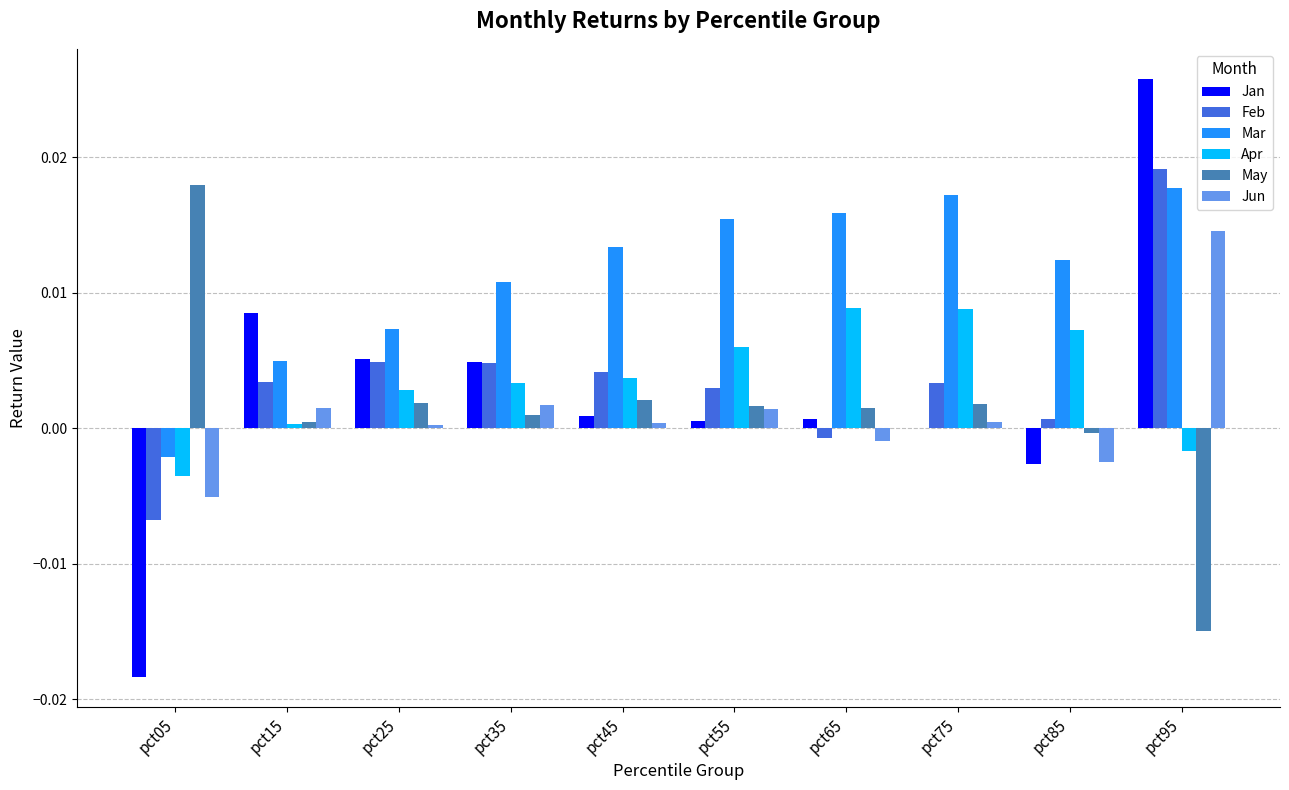

Which category has the highest value in the Jan series?

pct95